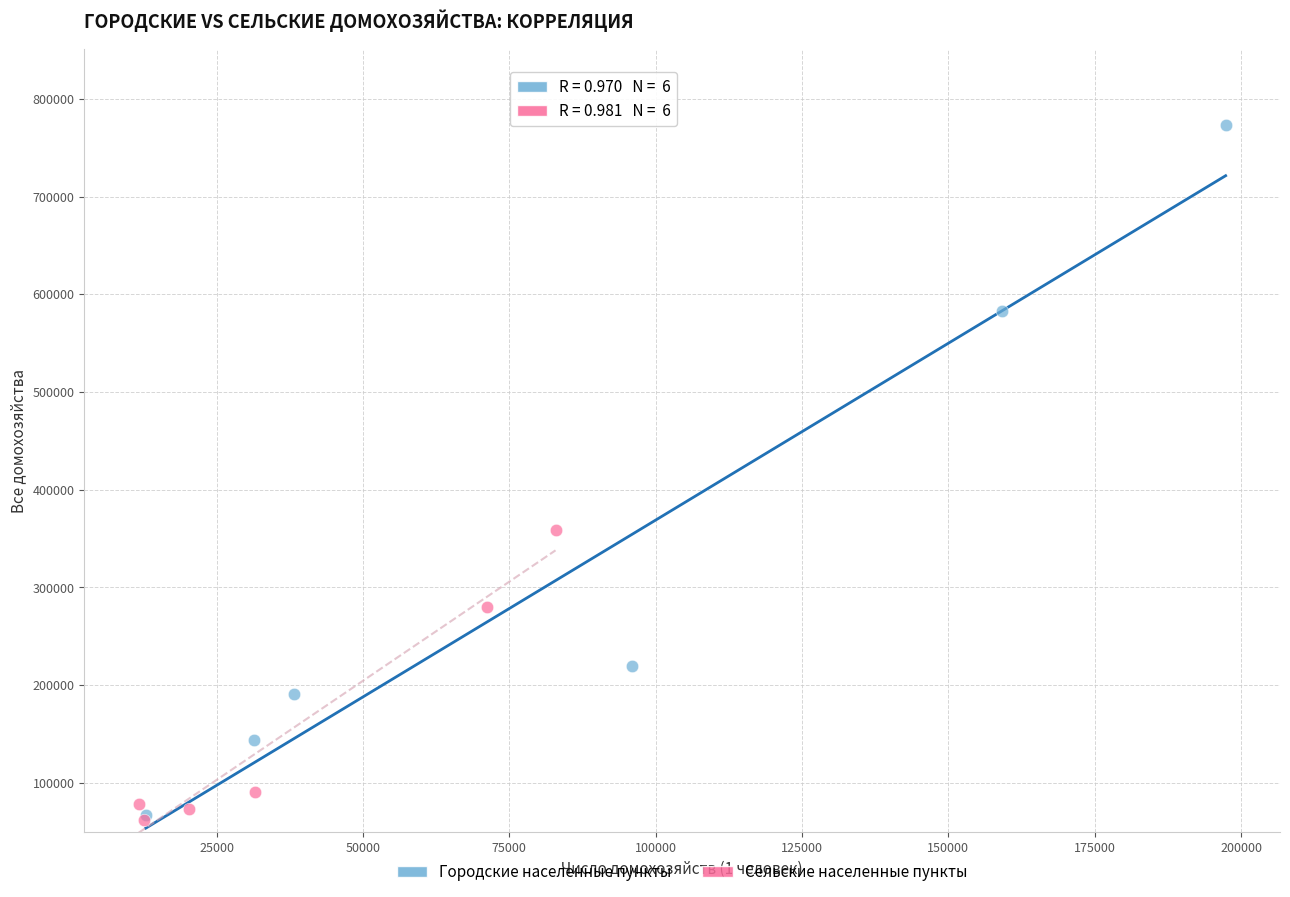

Which series reaches the maximum Y coordinate?

Городские населенные пункты